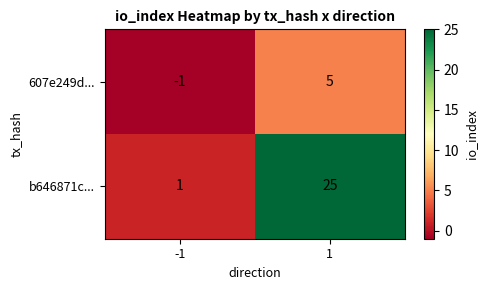

Between -1 and 1, which series saw the biggest shift?

b646871c...